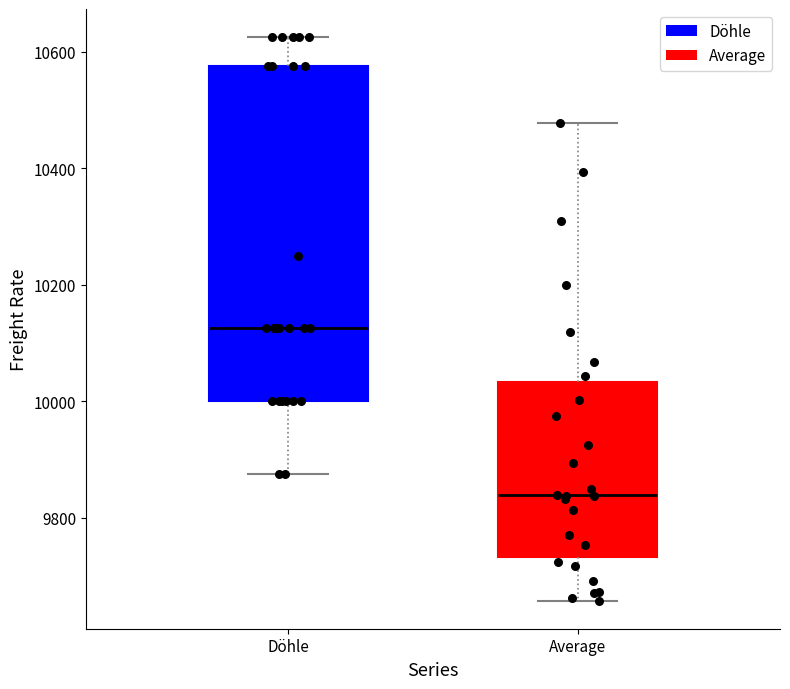

Which box is the tallest, from its lower edge to its upper edge?

Döhle